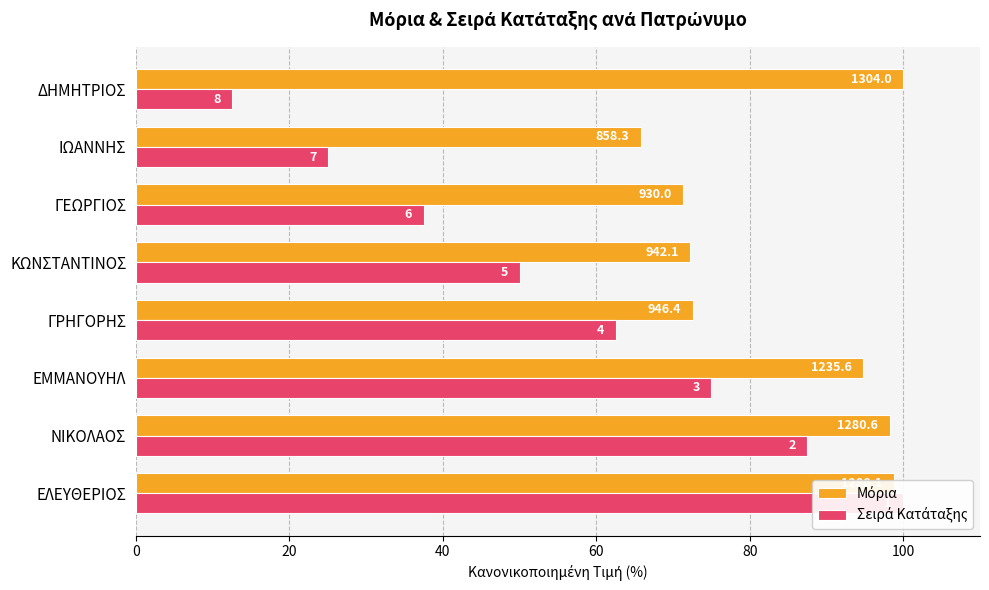

List the series in order of their peak value, lowest first.

Μόρια, Σειρά Κατάταξης